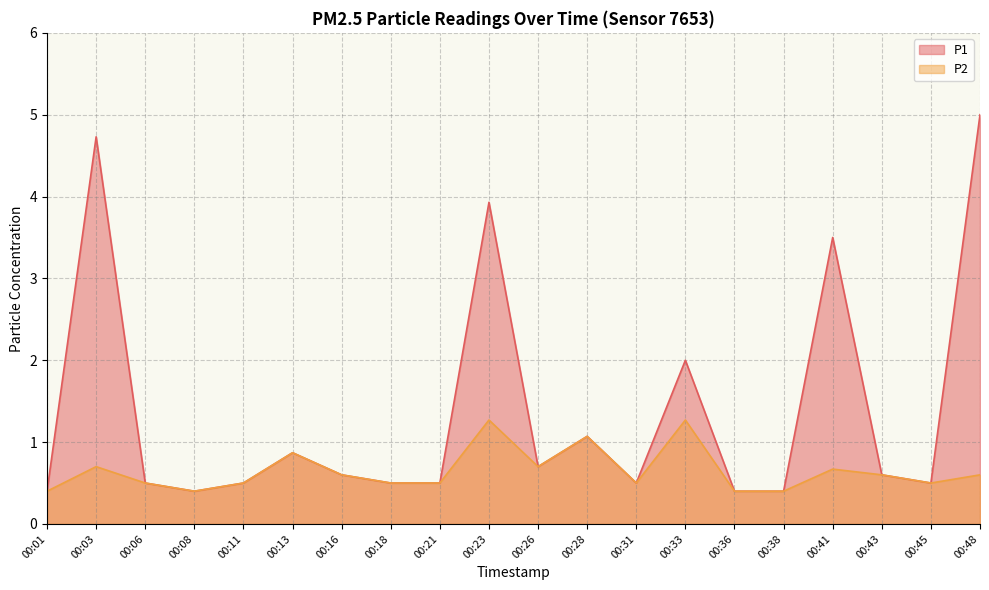

At which label does P2 reach its peak?

00:23